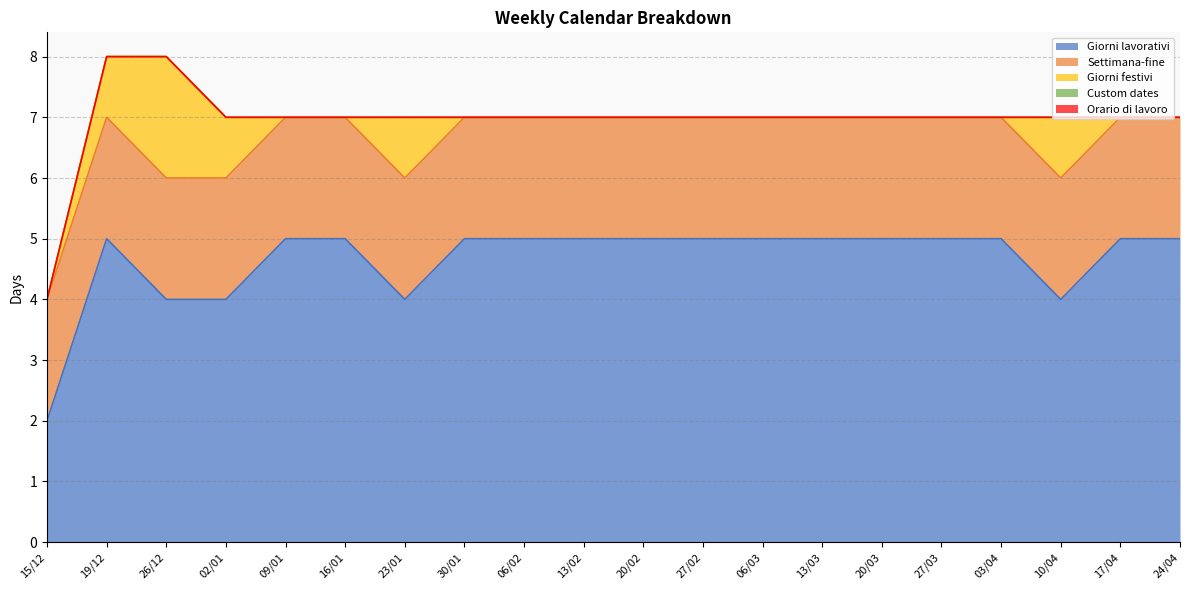

Reading left to right, what are all the values shown in this chart?

Giorni lavorativi: 15/12=2	19/12=5	26/12=4	02/01=4	09/01=5	16/01=5	23/01=4	30/01=5	06/02=5	13/02=5	20/02=5	27/02=5	06/03=5	13/03=5	20/03=5	27/03=5	03/04=5	10/04=4	17/04=5	24/04=5
Settimana-fine: 15/12=2	19/12=2	26/12=2	02/01=2	09/01=2	16/01=2	23/01=2	30/01=2	06/02=2	13/02=2	20/02=2	27/02=2	06/03=2	13/03=2	20/03=2	27/03=2	03/04=2	10/04=2	17/04=2	24/04=2
Giorni festivi: 15/12=0	19/12=1	26/12=2	02/01=1	09/01=0	16/01=0	23/01=1	30/01=0	06/02=0	13/02=0	20/02=0	27/02=0	06/03=0	13/03=0	20/03=0	27/03=0	03/04=0	10/04=1	17/04=0	24/04=0
Custom dates: 15/12=0	19/12=0	26/12=0	02/01=0	09/01=0	16/01=0	23/01=0	30/01=0	06/02=0	13/02=0	20/02=0	27/02=0	06/03=0	13/03=0	20/03=0	27/03=0	03/04=0	10/04=0	17/04=0	24/04=0
Orario di lavoro: 15/12=0	19/12=0	26/12=0	02/01=0	09/01=0	16/01=0	23/01=0	30/01=0	06/02=0	13/02=0	20/02=0	27/02=0	06/03=0	13/03=0	20/03=0	27/03=0	03/04=0	10/04=0	17/04=0	24/04=0